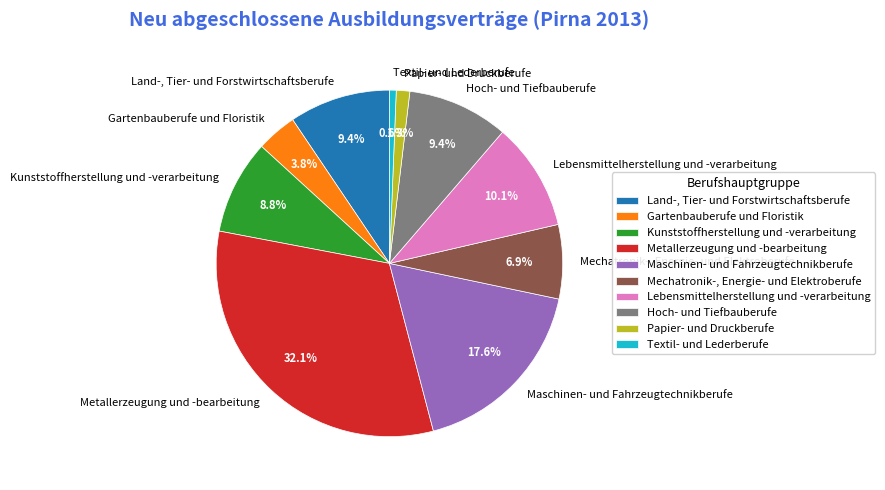

Is Maschinen- und Fahrzeugtechnikberufe the majority of the pie?

No